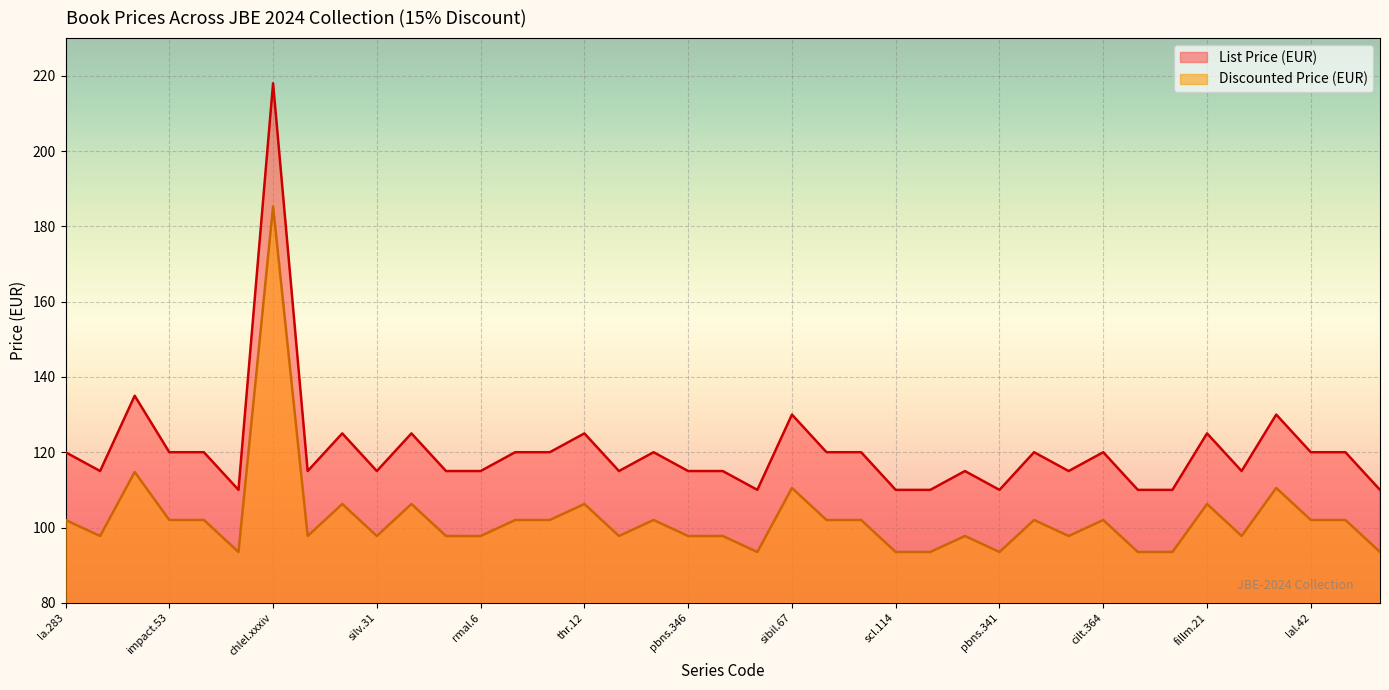

Reading right to left, transcribe all the data shown in this chart.

List Price (EUR): belkhir=110.0	clscc.16=120.0	lal.42=120.0	coll.60=130.0	scl.116=115.0	fillm.21=125.0	bpa.19=110.0	pbns.342=110.0	cilt.364=120.0	ds.34=115.0	sigl.9=120.0	pbns.341=110.0	scl.118=115.0	pbns.339=110.0	scl.114=110.0	ais.12=120.0	tblt.16=120.0	sibil.67=130.0	pbns.345=110.0	scl.117=115.0	pbns.346=115.0	cilt.363=120.0	scl.115=115.0	thr.12=125.0	ahs.14=120.0	bpa.20=120.0	rmal.6=115.0	clscc.15=115.0	ihll.39=125.0	silv.31=115.0	la.285=125.0	hcp.77=115.0	chlel.xxxiv=218.0	pbns.340=110.0	lal.43=120.0	impact.53=120.0	sihols.131=135.0	btl.164=115.0	la.283=120.0
Discounted Price (EUR): belkhir=93.5	clscc.16=102.0	lal.42=102.0	coll.60=110.5	scl.116=97.8	fillm.21=106.2	bpa.19=93.5	pbns.342=93.5	cilt.364=102.0	ds.34=97.8	sigl.9=102.0	pbns.341=93.5	scl.118=97.8	pbns.339=93.5	scl.114=93.5	ais.12=102.0	tblt.16=102.0	sibil.67=110.5	pbns.345=93.5	scl.117=97.8	pbns.346=97.8	cilt.363=102.0	scl.115=97.8	thr.12=106.2	ahs.14=102.0	bpa.20=102.0	rmal.6=97.8	clscc.15=97.8	ihll.39=106.2	silv.31=97.8	la.285=106.2	hcp.77=97.8	chlel.xxxiv=185.3	pbns.340=93.5	lal.43=102.0	impact.53=102.0	sihols.131=114.8	btl.164=97.8	la.283=102.0